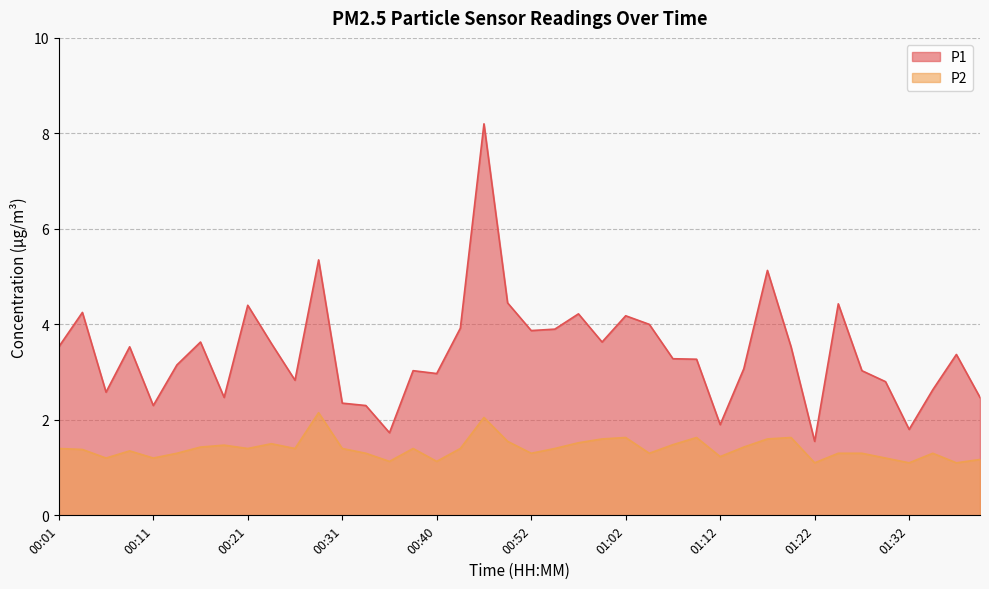

Reading left to right, list all the values displayed in this chart.

P1: 00:01=3.5	00:04=4.2	00:06=2.6	00:09=3.5	00:11=2.3	00:14=3.1	00:16=3.6	00:18=2.5	00:21=4.4	00:23=3.6	00:26=2.8	00:28=5.3	00:31=2.4	00:33=2.3	00:35=1.7	00:38=3.0	00:40=3.0	00:43=3.9	00:48=8.2	00:50=4.5	00:52=3.9	00:55=3.9	00:57=4.2	01:00=3.6	01:02=4.2	01:05=4.0	01:07=3.3	01:10=3.3	01:12=1.9	01:14=3.1	01:17=5.1	01:19=3.5	01:22=1.6	01:24=4.4	01:27=3.0	01:29=2.8	01:32=1.8	01:34=2.6	01:36=3.4	01:39=2.5
P2: 00:01=1.4	00:04=1.4	00:06=1.2	00:09=1.4	00:11=1.2	00:14=1.3	00:16=1.4	00:18=1.5	00:21=1.4	00:23=1.5	00:26=1.4	00:28=2.1	00:31=1.4	00:33=1.3	00:35=1.1	00:38=1.4	00:40=1.1	00:43=1.4	00:48=2.0	00:50=1.6	00:52=1.3	00:55=1.4	00:57=1.5	01:00=1.6	01:02=1.6	01:05=1.3	01:07=1.5	01:10=1.6	01:12=1.2	01:14=1.4	01:17=1.6	01:19=1.6	01:22=1.1	01:24=1.3	01:27=1.3	01:29=1.2	01:32=1.1	01:34=1.3	01:36=1.1	01:39=1.2